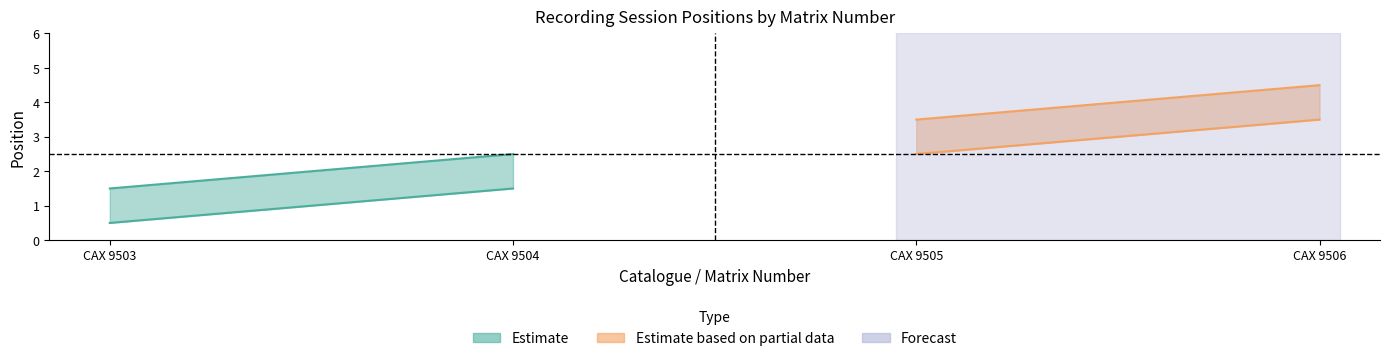

How many values in the upper series are below 3?

2